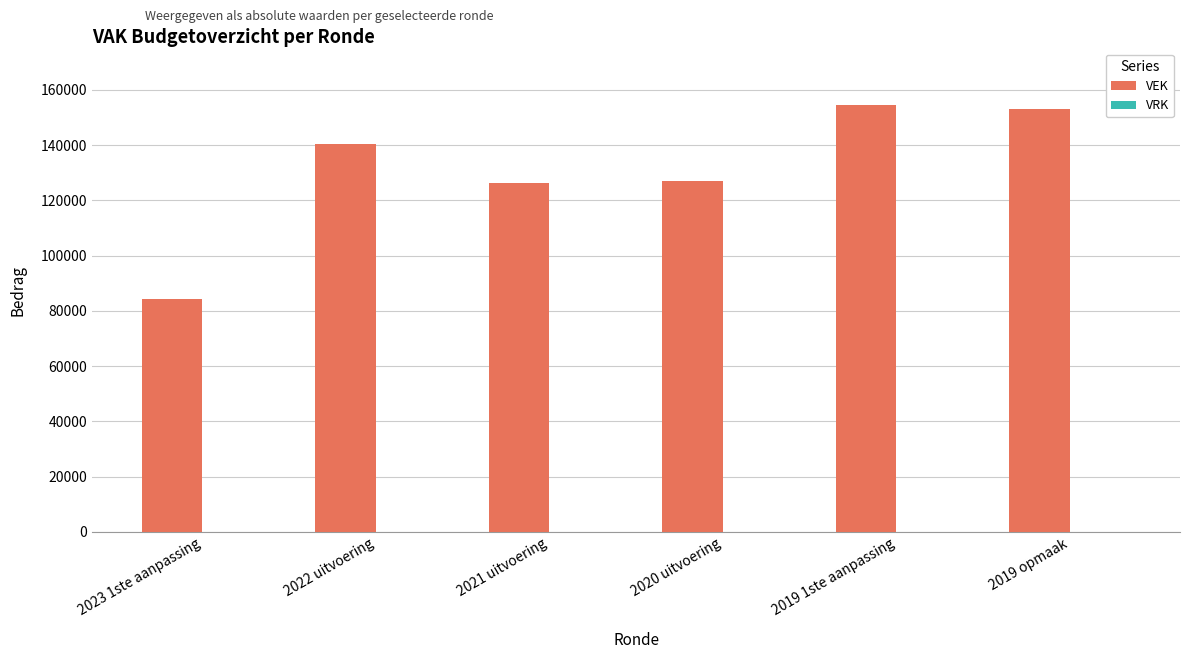

How many distinct data groups are displayed?

1